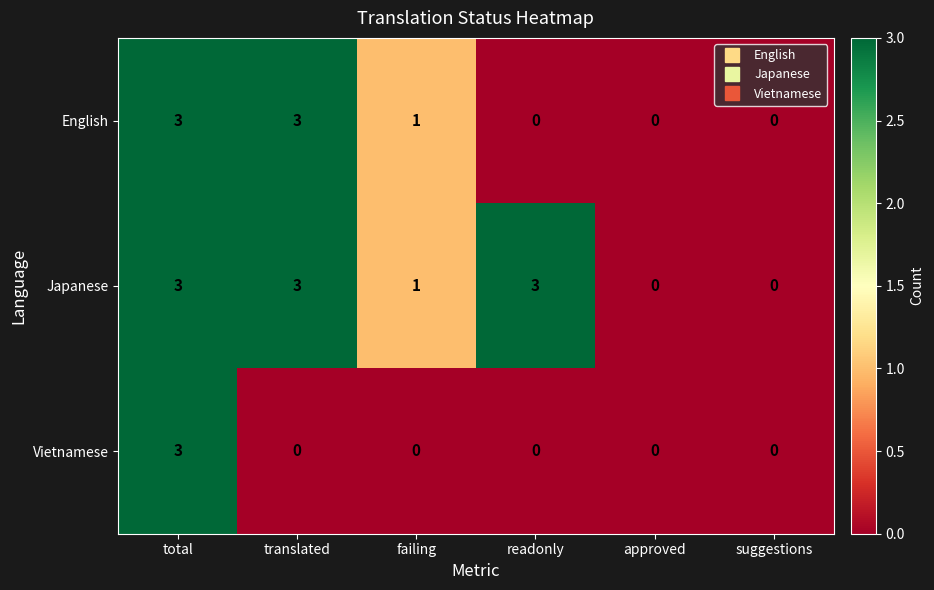

How many distinct data groups are displayed?

3